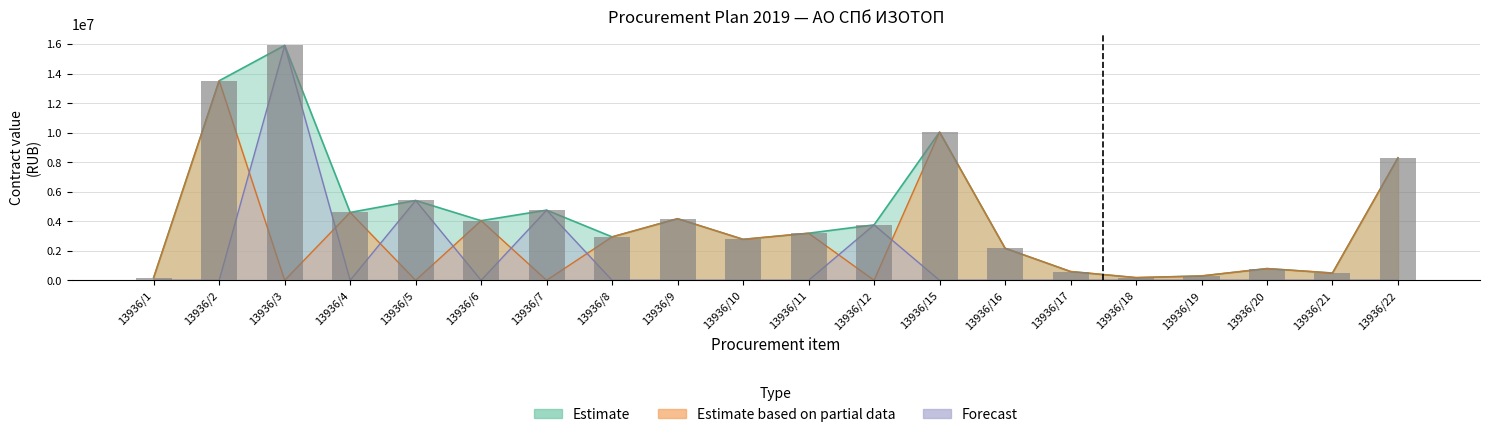

Reading left to right, extract all data points from this chart.

Estimate: 187186.9	13513800.0	15904491.0	4595350.0	5405910.0	4036790.0	4750938.0	2939970.0	4172740.0	2774220.0	3188890.0	3753043.0	10037000.0	2171000.0	593940.0	180560.0	294210.0	794412.3	491020.0	8295110.0
Estimate based on partial data: 187186.9	13513800.0	0.0	4595350.0	0.0	4036790.0	0.0	2939970.0	4172740.0	2774220.0	3188890.0	0.0	10037000.0	2171000.0	593940.0	180560.0	294210.0	794412.3	491020.0	8295110.0
Forecast: 0.0	0.0	15904491.0	0.0	5405910.0	0.0	4750938.0	0.0	0.0	0.0	0.0	3753043.0	0.0	0.0	0.0	0.0	0.0	0.0	0.0	0.0